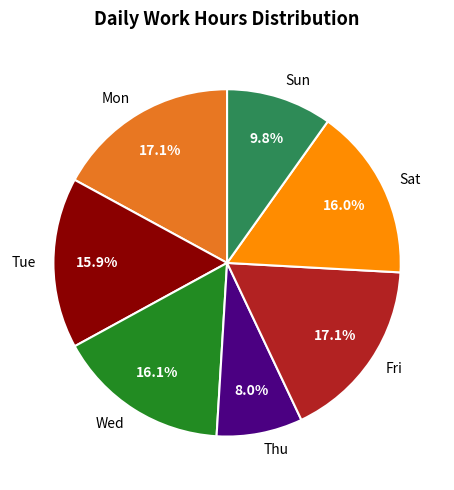

Is there a majority slice in this chart?

No